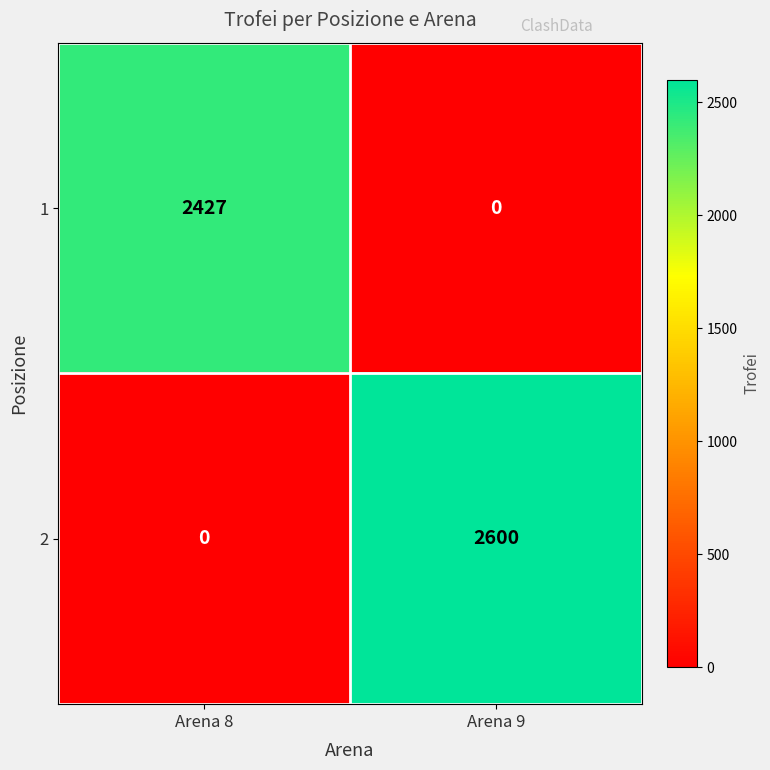

What value does the 1 series have at Arena 8, to the nearest 10?

2430